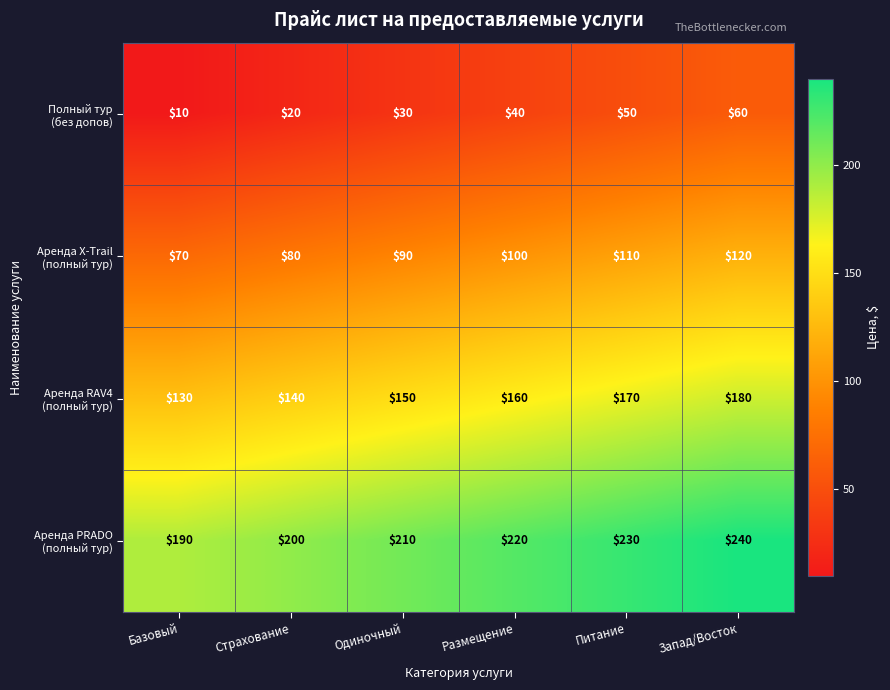

What is the total value across all series at Базовый?

400